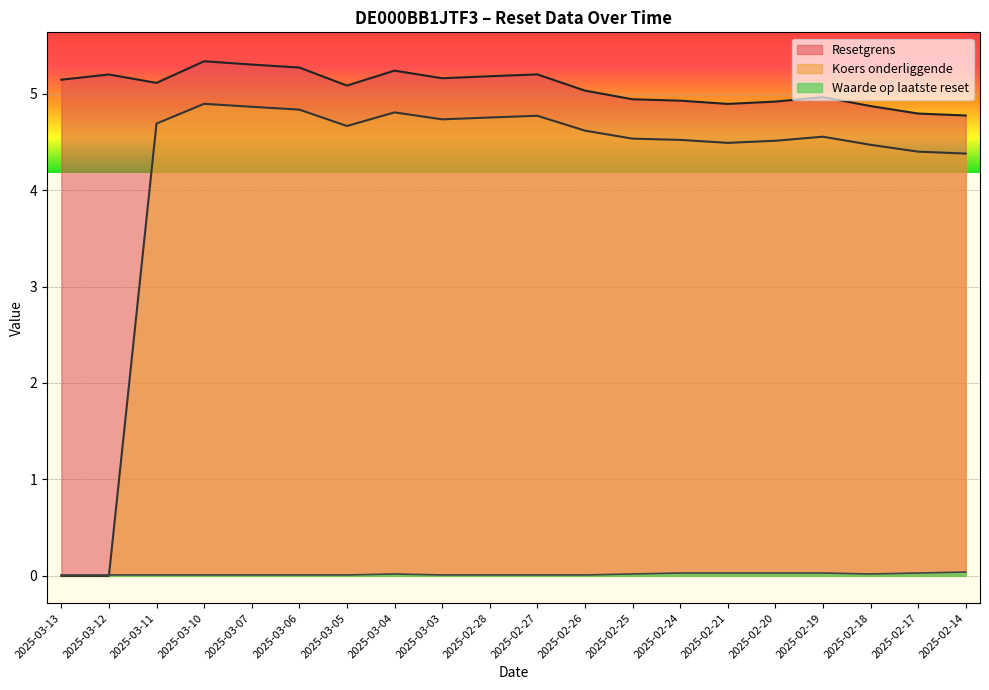

Reading right to left, list all the values displayed in this chart.

Resetgrens: 2025-02-14=4.8	2025-02-17=4.8	2025-02-18=4.9	2025-02-19=5.0	2025-02-20=4.9	2025-02-21=4.9	2025-02-24=4.9	2025-02-25=4.9	2025-02-26=5.0	2025-02-27=5.2	2025-02-28=5.2	2025-03-03=5.2	2025-03-04=5.2	2025-03-05=5.1	2025-03-06=5.3	2025-03-07=5.3	2025-03-10=5.3	2025-03-11=5.1	2025-03-12=5.2	2025-03-13=5.1
Koers onderliggende: 2025-02-14=4.4	2025-02-17=4.4	2025-02-18=4.5	2025-02-19=4.6	2025-02-20=4.5	2025-02-21=4.5	2025-02-24=4.5	2025-02-25=4.5	2025-02-26=4.6	2025-02-27=4.8	2025-02-28=4.8	2025-03-03=4.7	2025-03-04=4.8	2025-03-05=4.7	2025-03-06=4.8	2025-03-07=4.9	2025-03-10=4.9	2025-03-11=4.7	2025-03-12=0.0	2025-03-13=0.0
Waarde op laatste reset: 2025-02-14=0.0	2025-02-17=0.0	2025-02-18=0.0	2025-02-19=0.0	2025-02-20=0.0	2025-02-21=0.0	2025-02-24=0.0	2025-02-25=0.0	2025-02-26=0.0	2025-02-27=0.0	2025-02-28=0.0	2025-03-03=0.0	2025-03-04=0.0	2025-03-05=0.0	2025-03-06=0.0	2025-03-07=0.0	2025-03-10=0.0	2025-03-11=0.0	2025-03-12=0.0	2025-03-13=0.0